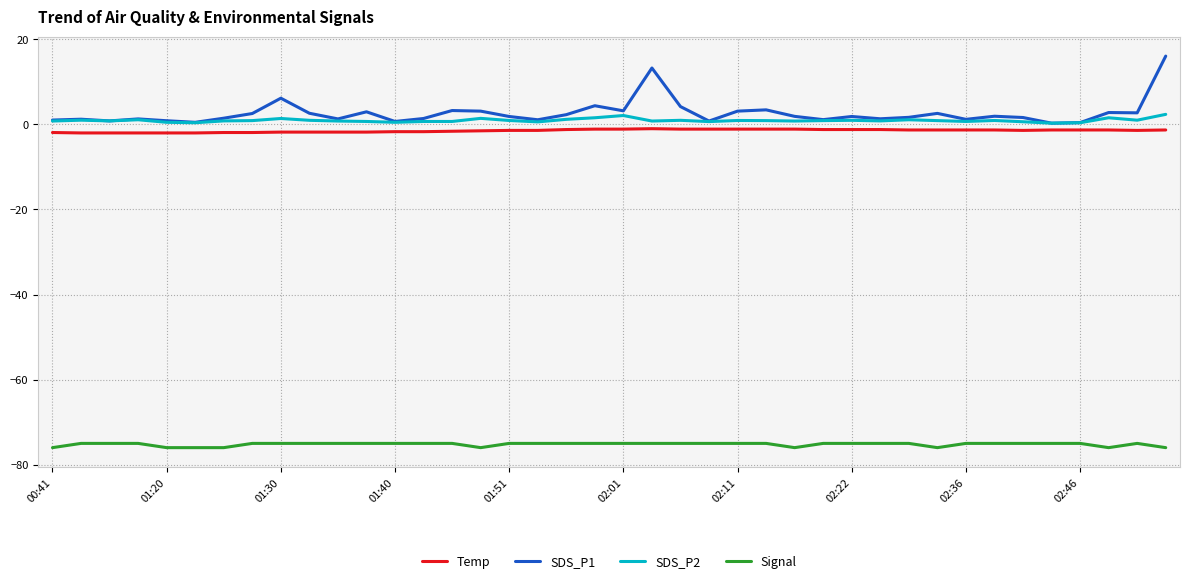

Which series has the largest range (max minus min)?

SDS_P1